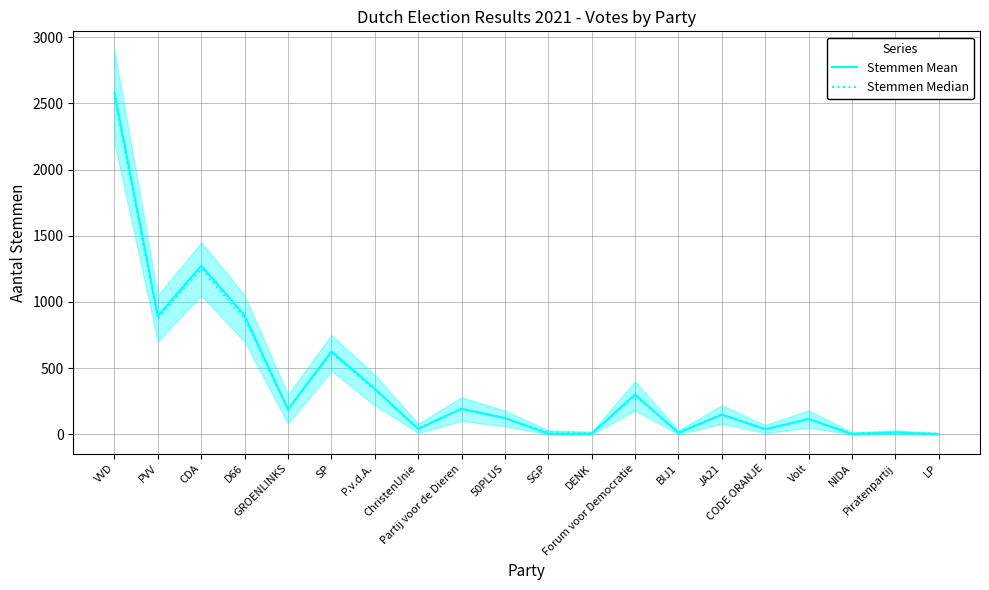

At which label is Stemmen Median closest to 1277?

CDA